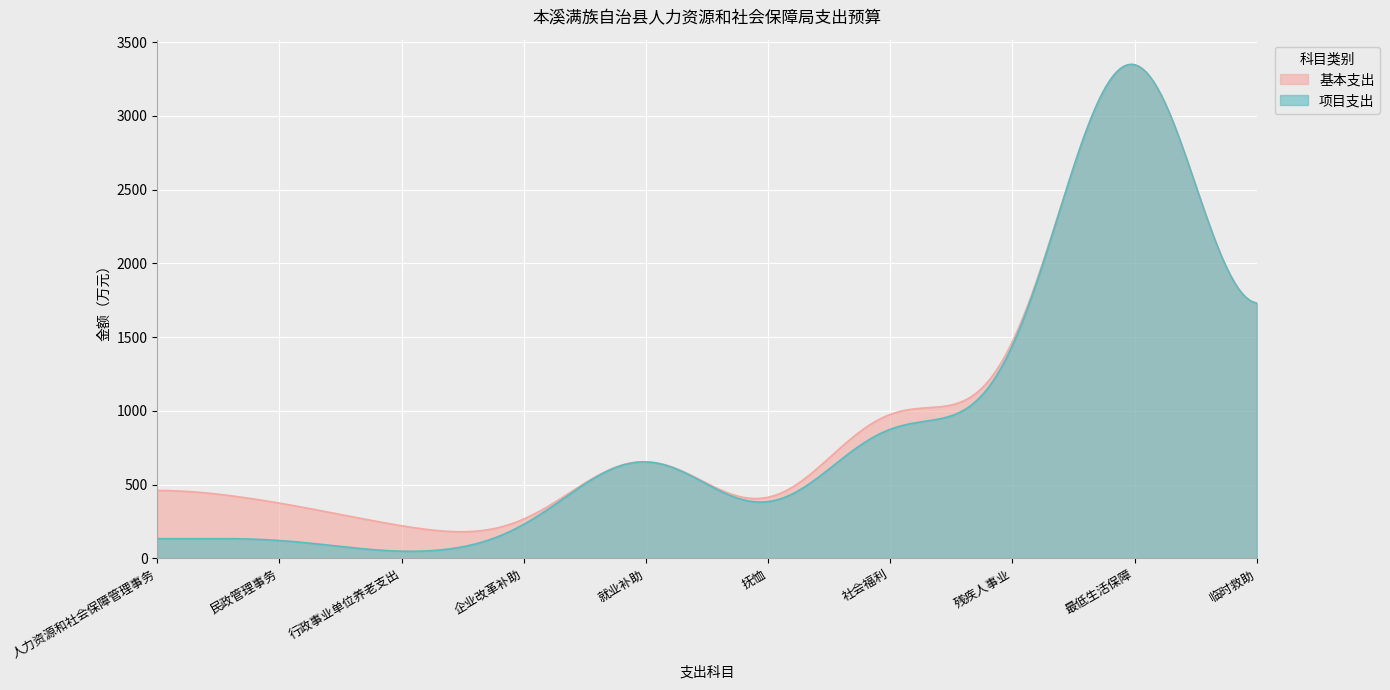

Which series has the largest range (max minus min)?

项目支出